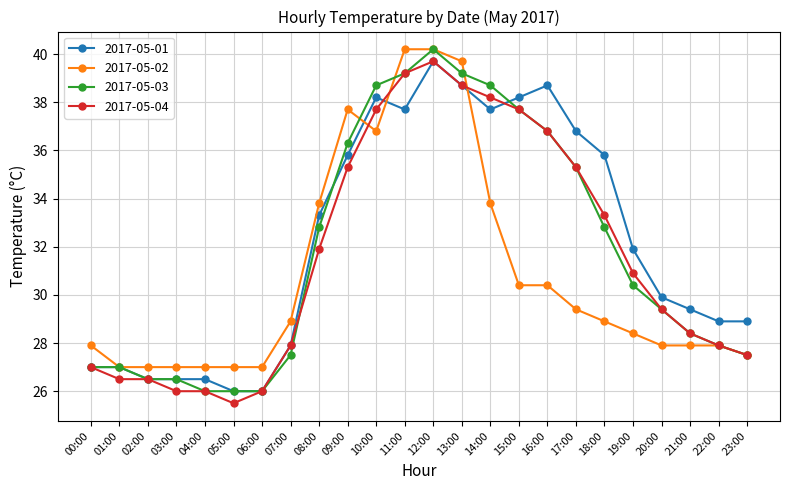

Reading left to right, list all the values displayed in this chart.

2017-05-01: 27.0	27.0	26.5	26.5	26.5	26.0	26.0	27.9	33.3	35.8	38.2	37.7	39.7	38.7	37.7	38.2	38.7	36.8	35.8	31.9	29.9	29.4	28.9	28.9
2017-05-02: 27.9	27.0	27.0	27.0	27.0	27.0	27.0	28.9	33.8	37.7	36.8	40.2	40.2	39.7	33.8	30.4	30.4	29.4	28.9	28.4	27.9	27.9	27.9	27.5
2017-05-03: 27.0	27.0	26.5	26.5	26.0	26.0	26.0	27.5	32.8	36.3	38.7	39.2	40.2	39.2	38.7	37.7	36.8	35.3	32.8	30.4	29.4	28.4	27.9	27.5
2017-05-04: 27.0	26.5	26.5	26.0	26.0	25.5	26.0	27.9	31.9	35.3	37.7	39.2	39.7	38.7	38.2	37.7	36.8	35.3	33.3	30.9	29.4	28.4	27.9	27.5